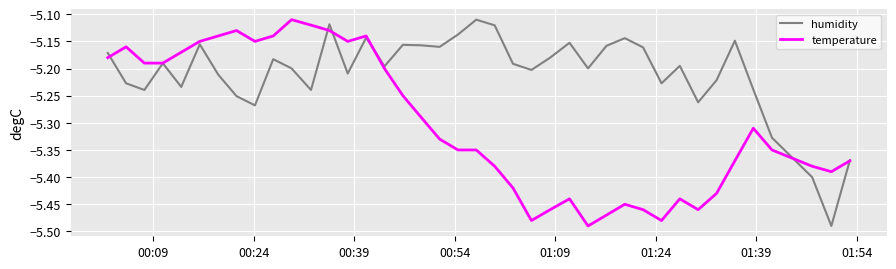

What is the greatest value displayed?

-5.1